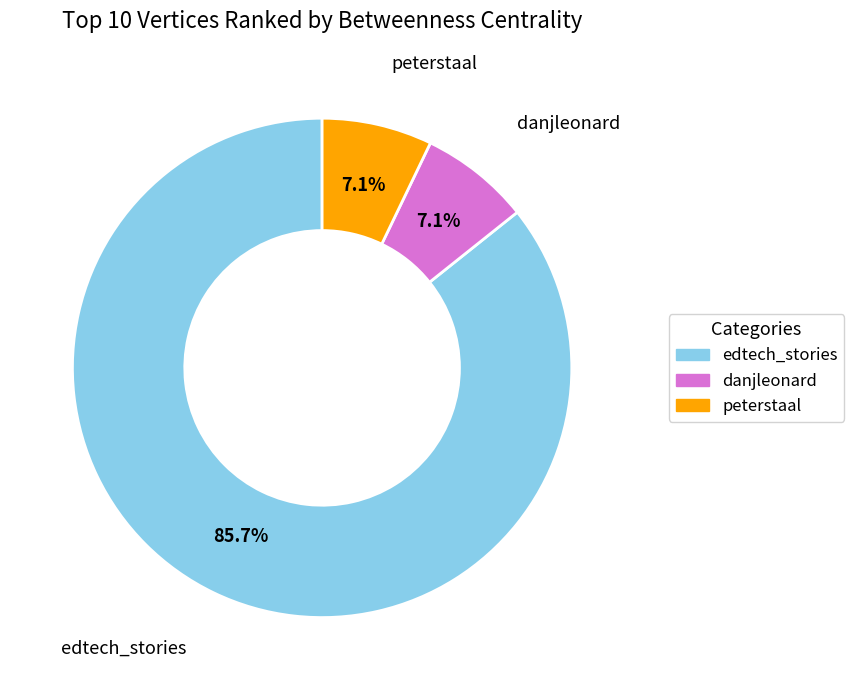

Does any single category account for the majority?

Yes